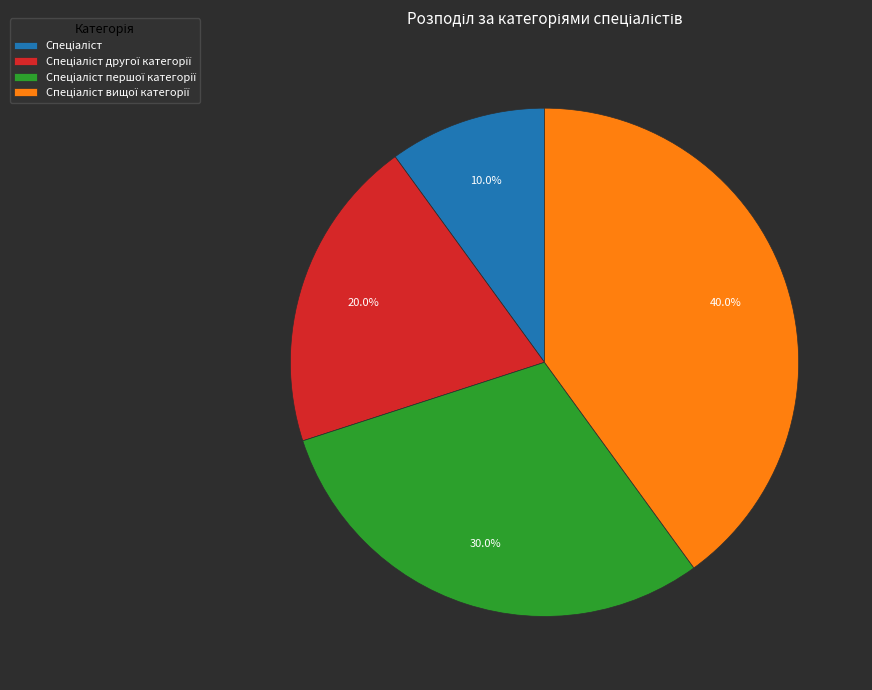

Is there any slice that represents more than half of the pie?

No